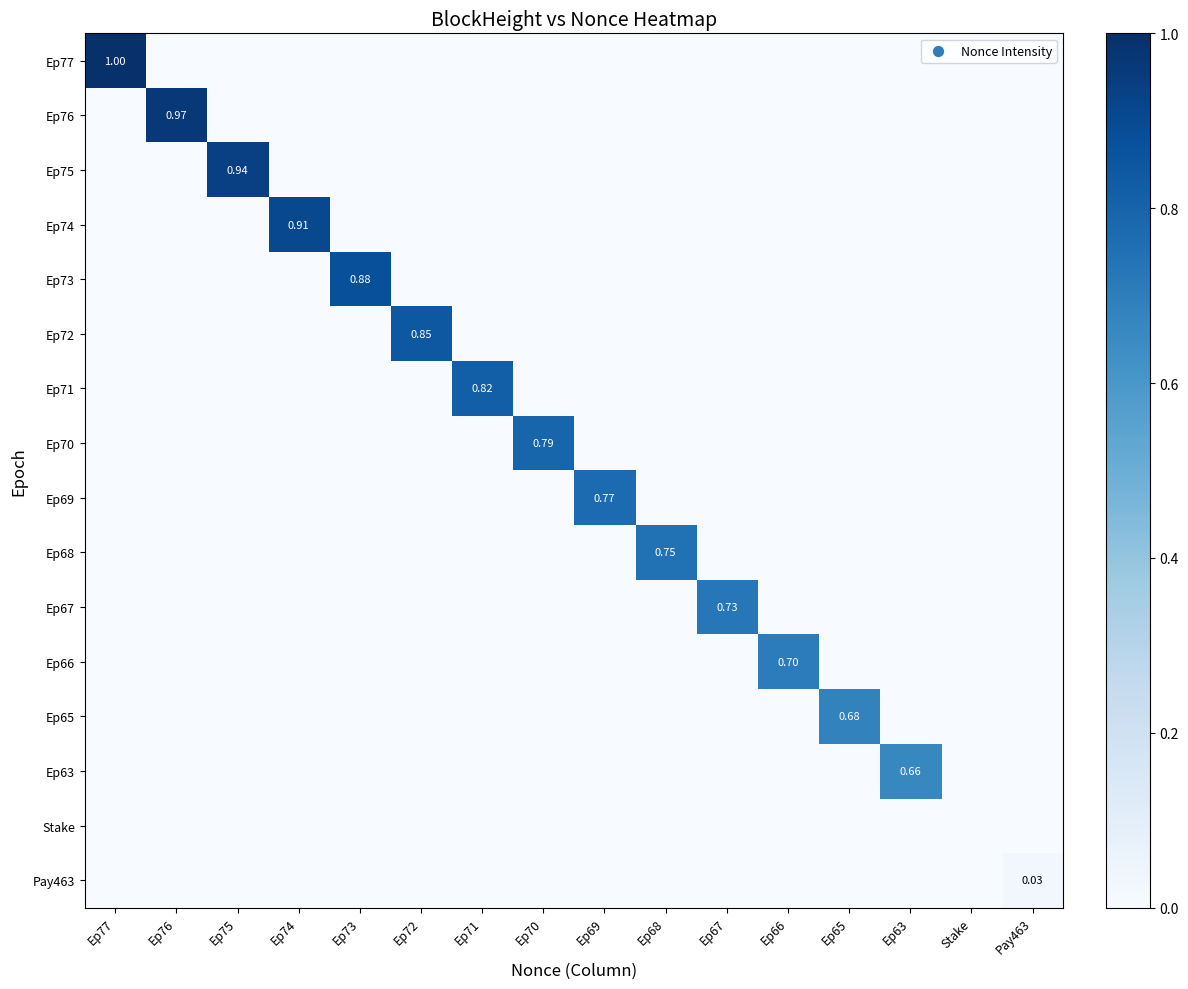

Where is Ep71 nearest to the value 0?

Ep77